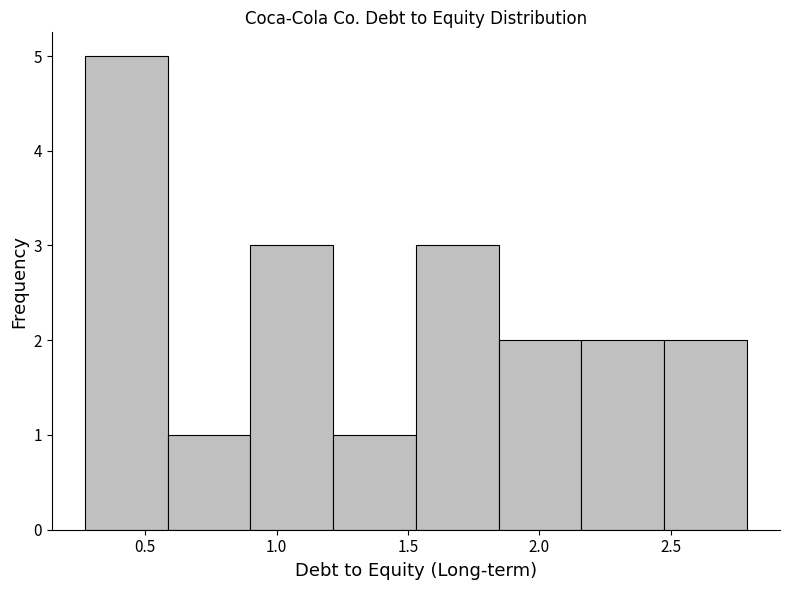

How tall is the bar that spans 1.215 to 1.530 on the x-axis? Neither the bar edges nor the heights are printed on the chart, so give them approximately, as read against the axes.

1